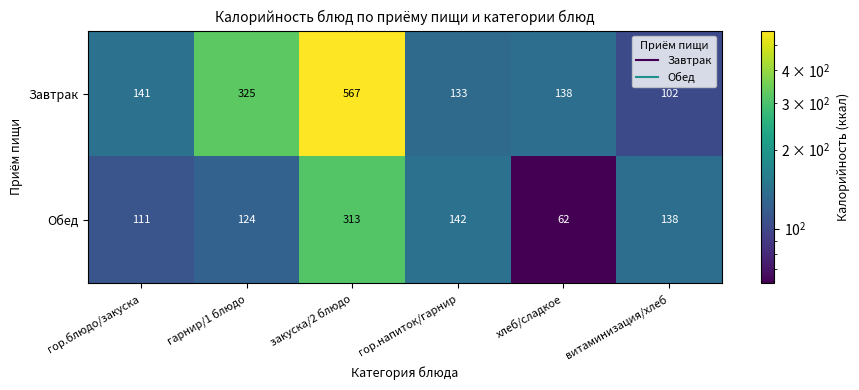

Count the number of categories in the chart.

6